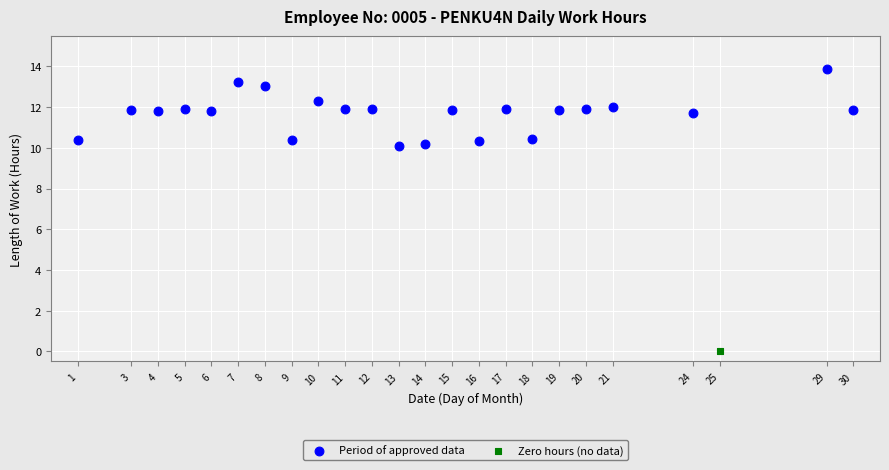

What are all the series names shown in the legend?

Period of approved data, Zero hours (no data)